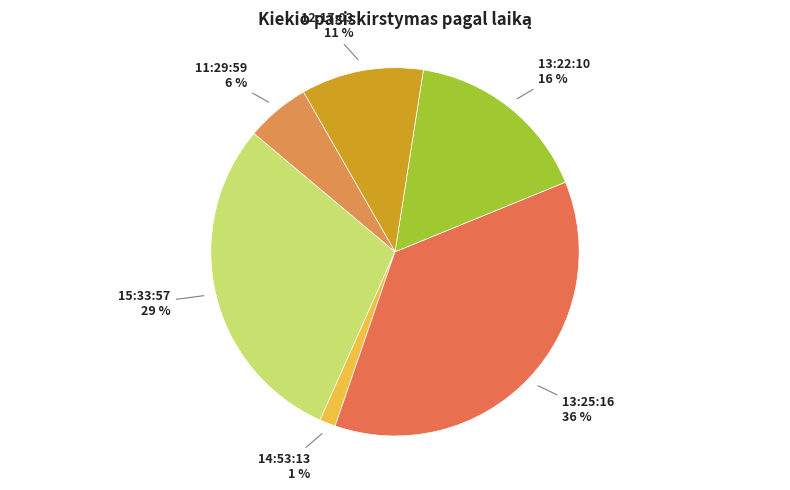

How many segments does this pie chart have?

6